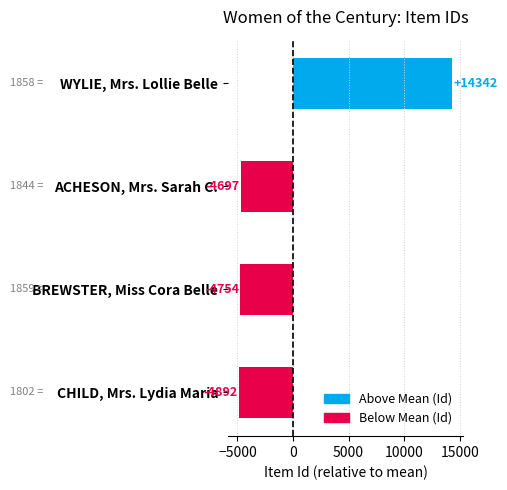

How many categories are shown in the chart?

4